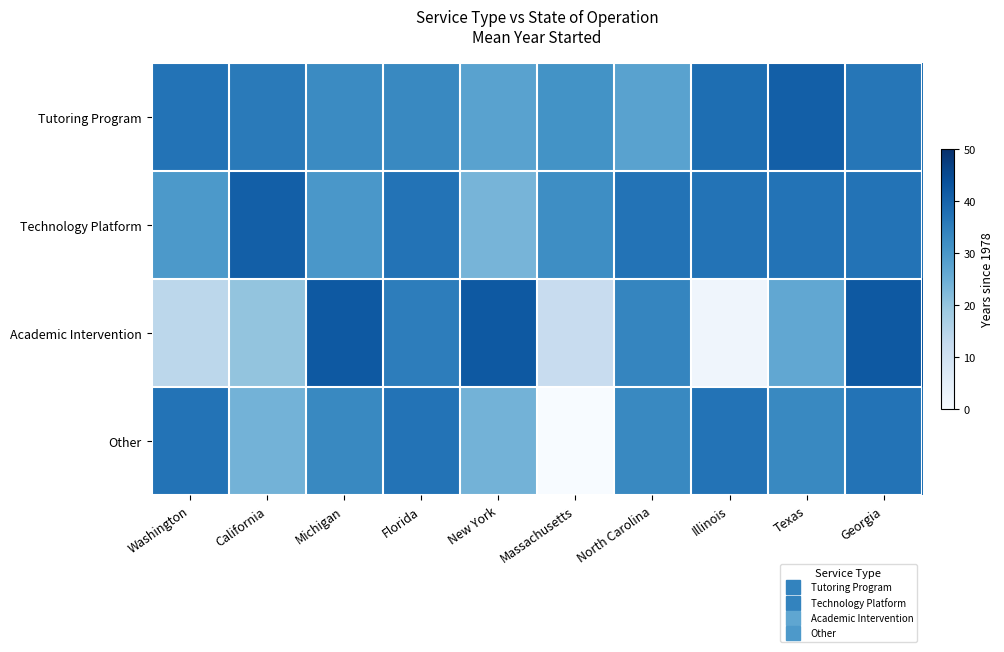

Reading left to right, list all the values displayed in this chart.

Tutoring Program: Washington=37.0	California=35.7	Michigan=32.5	Florida=33.0	New York=27.7	Massachusetts=31.0	North Carolina=27.7	Illinois=38.0	Texas=41.0	Georgia=36.5
Technology Platform: Washington=29.5	California=41.0	Michigan=30.0	Florida=37.0	New York=23.5	Massachusetts=32.0	North Carolina=37.0	Illinois=37.0	Texas=37.0	Georgia=37.0
Academic Intervention: Washington=14.0	California=20.0	Michigan=42.0	Florida=35.0	New York=42.0	Massachusetts=12.0	North Carolina=33.5	Illinois=2.0	Texas=26.5	Georgia=42.0
Other: Washington=37.0	California=24.0	Michigan=33.0	Florida=37.0	New York=24.0	Massachusetts=0.0	North Carolina=33.0	Illinois=37.0	Texas=33.0	Georgia=37.0